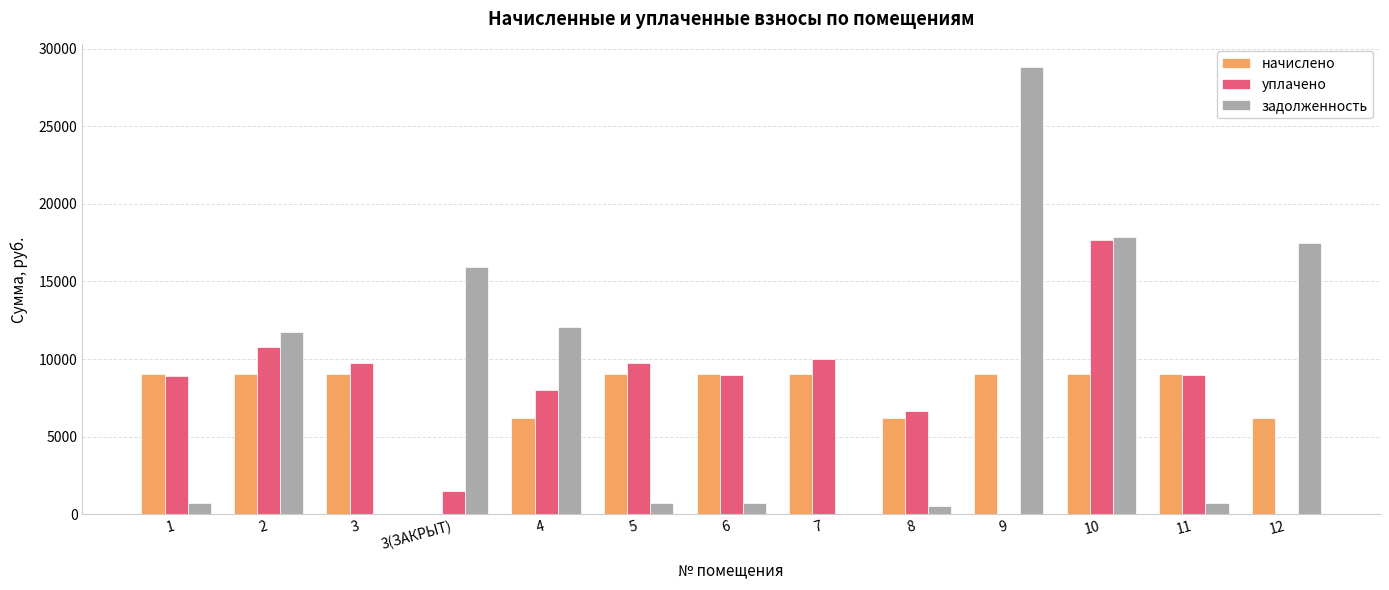

At which category is the sum across all series the highest?

10